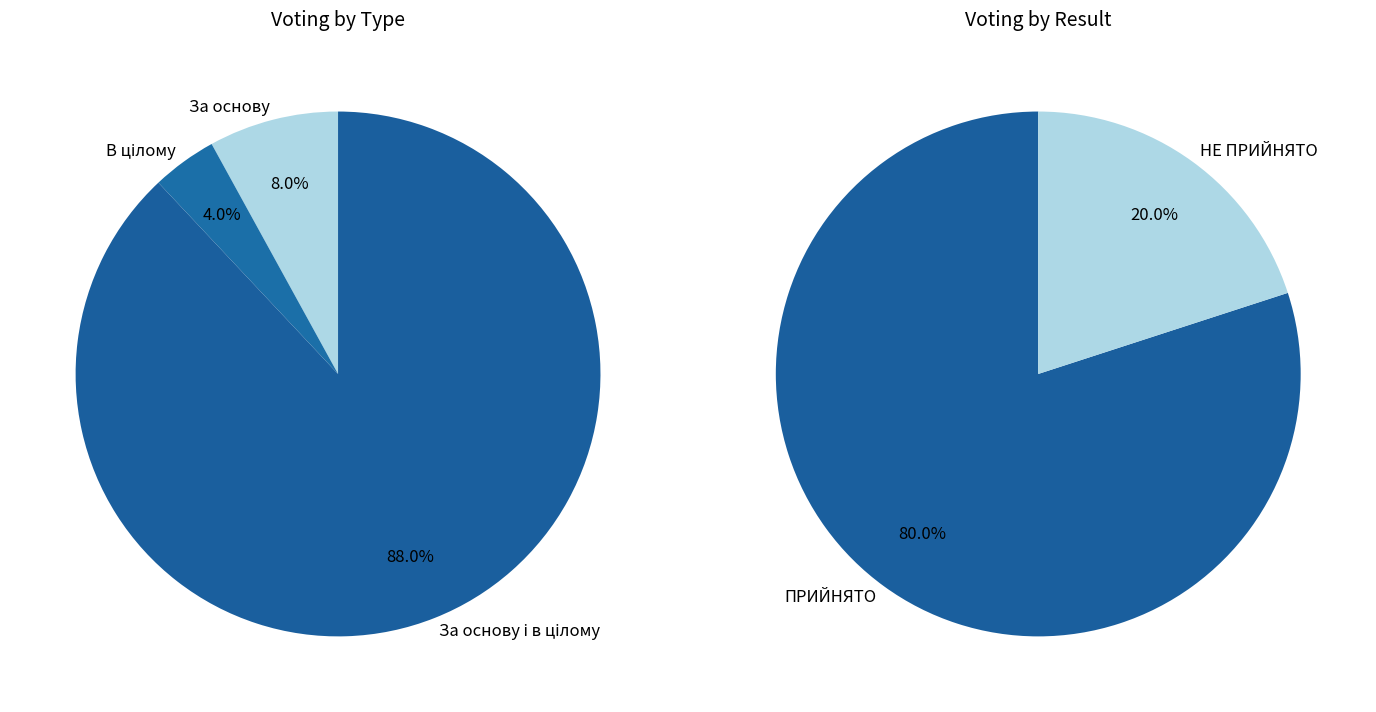

Does В цілому account for over 50% of the chart?

No